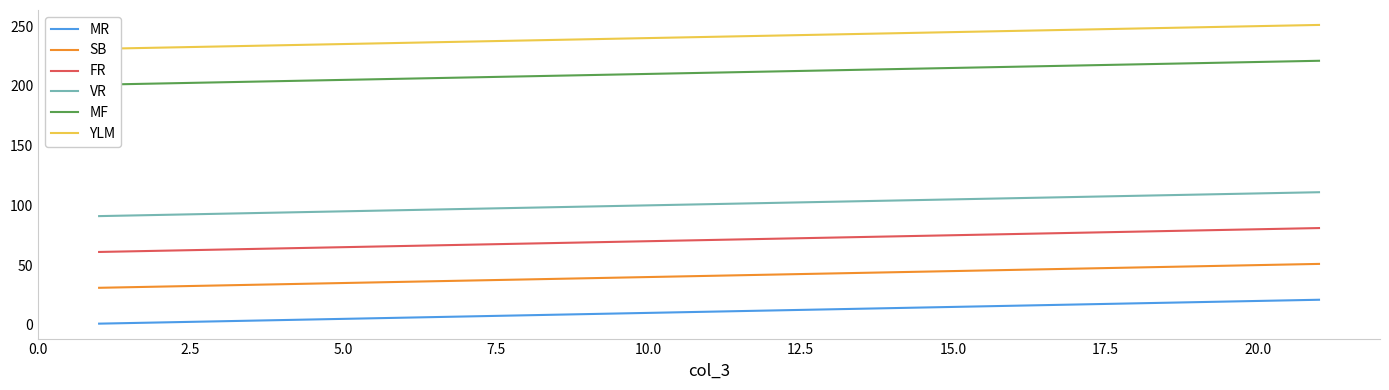

At which label does VR first exceed 101?

11